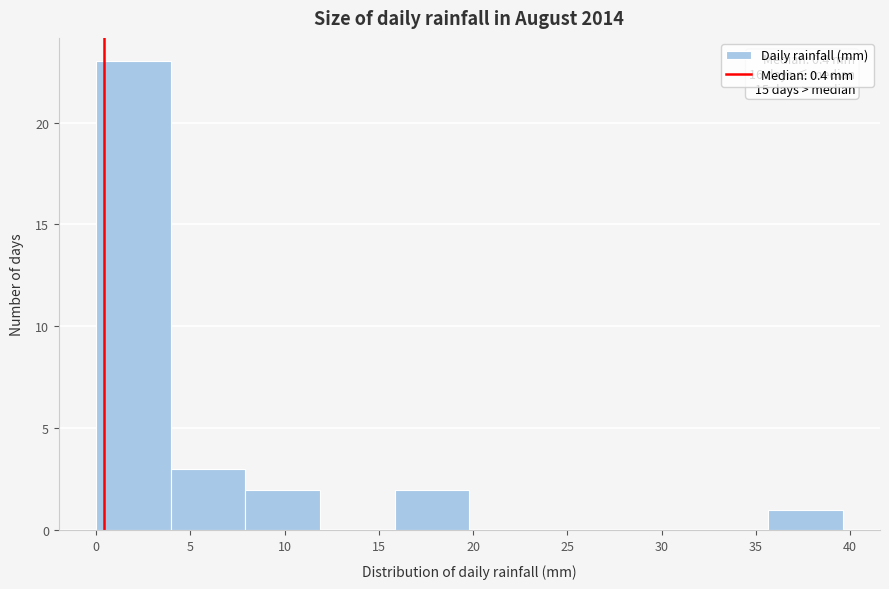

Which range on the x-axis has the tallest bar?

0.0 to 4.0